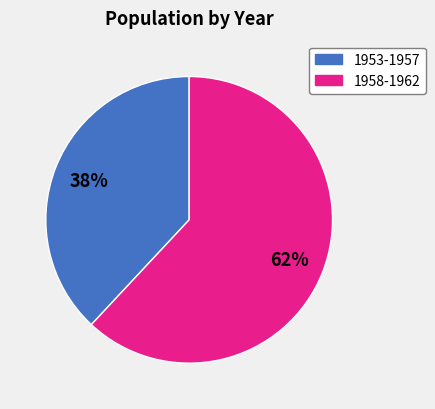

To the nearest percent, what is the difference between the largest and smallest slice percentages?

24%